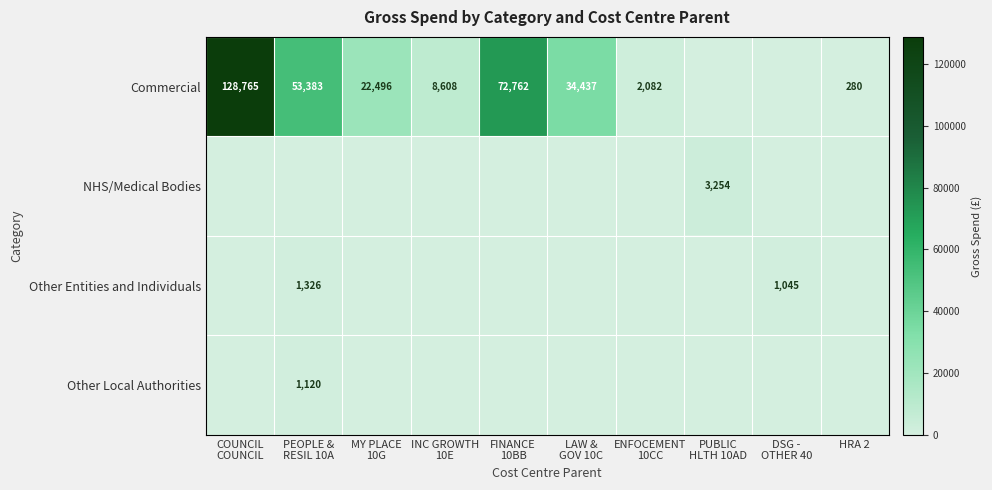

How many data points does each series have?

10